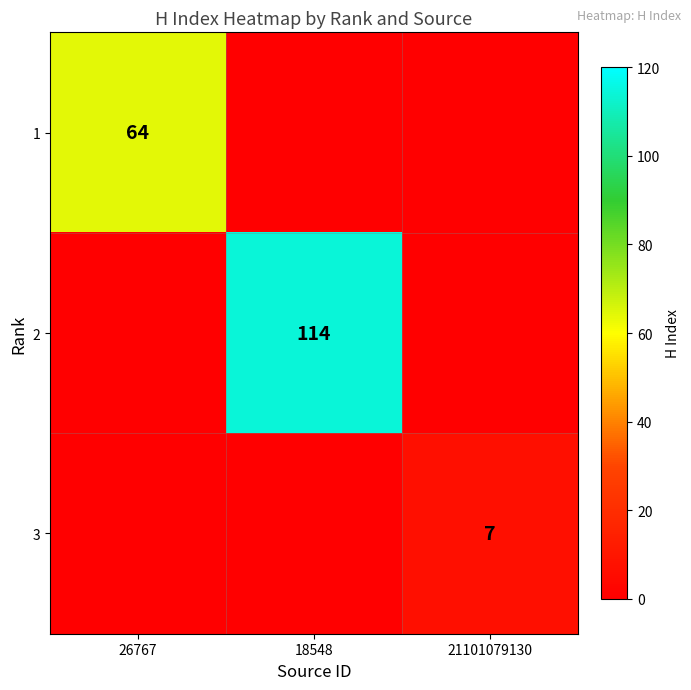

Between 21101079130 and 26767, which is larger?

26767